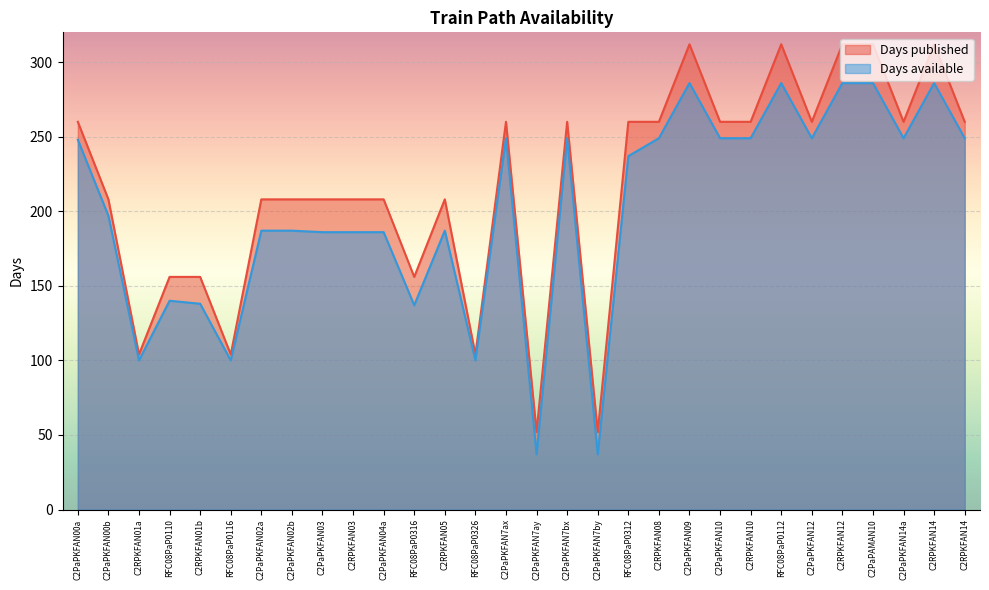

Reading left to right, extract all data points from this chart.

Days published: 260	208	104	156	156	104	208	208	208	208	208	156	208	104	260	52	260	52	260	260	312	260	260	312	260	312	312	260	312	260
Days available: 248	197	100	140	138	100	187	187	186	186	186	137	187	100	249	37	249	37	237	249	286	249	249	286	249	286	286	249	286	249